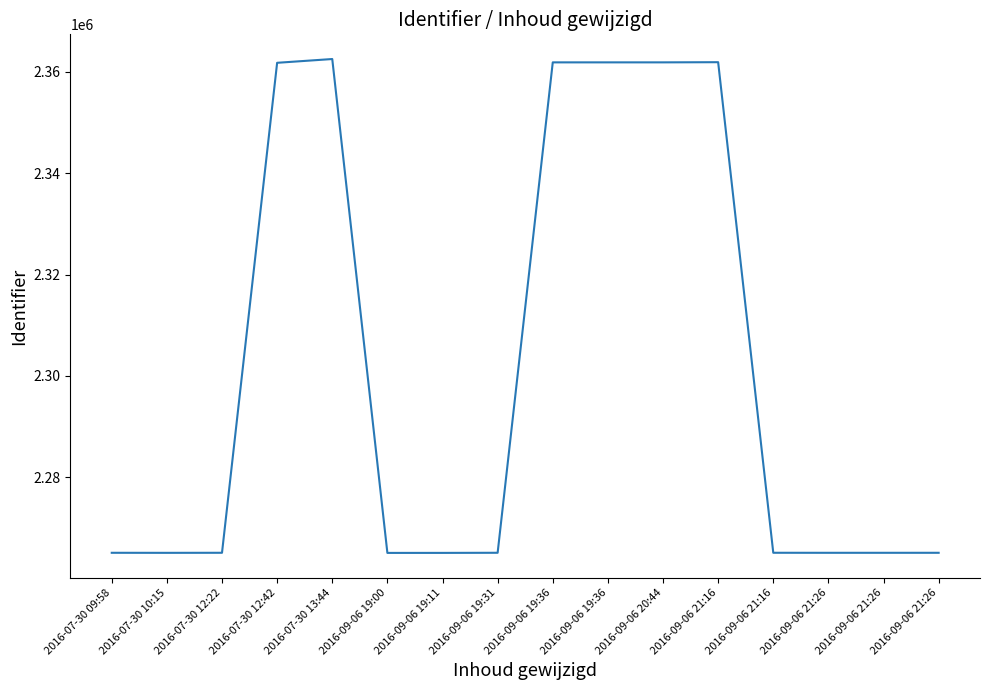

How many interior local valleys (lower than both neighbors) does the data have?

3